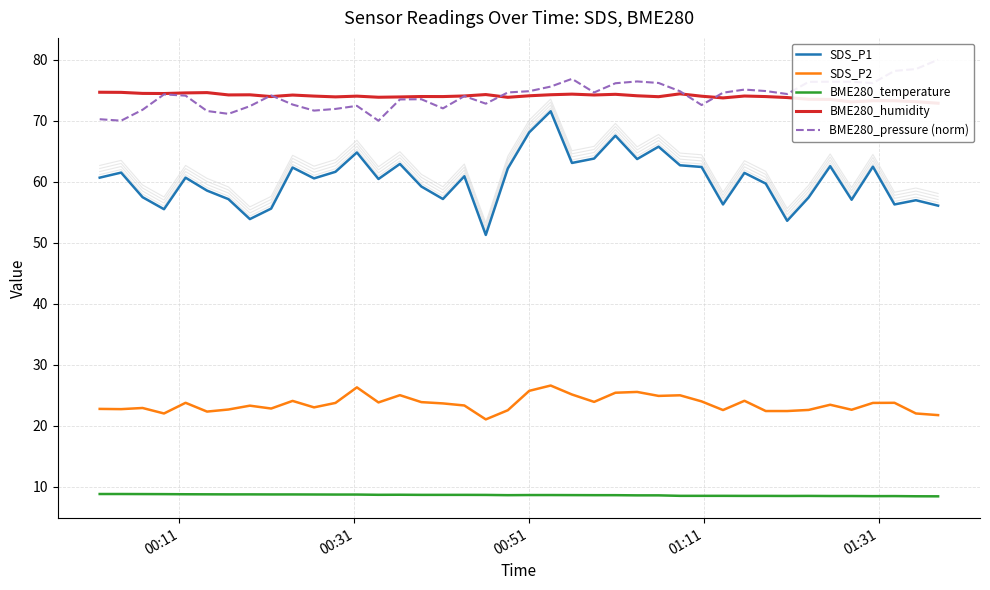

Is it true that BME280_humidity equals 46.5 at 36?

False